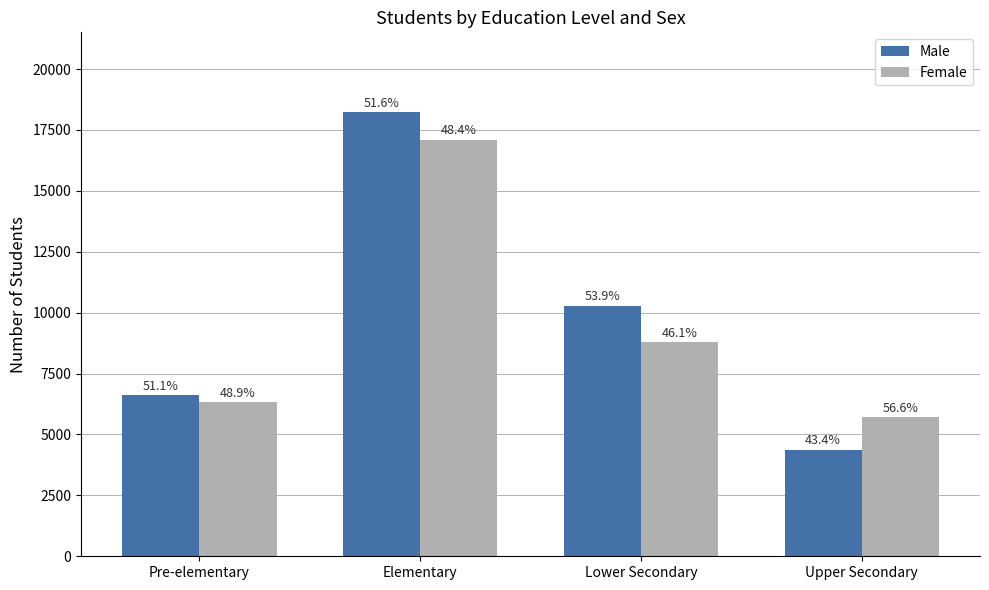

How many bars are there in total?

8